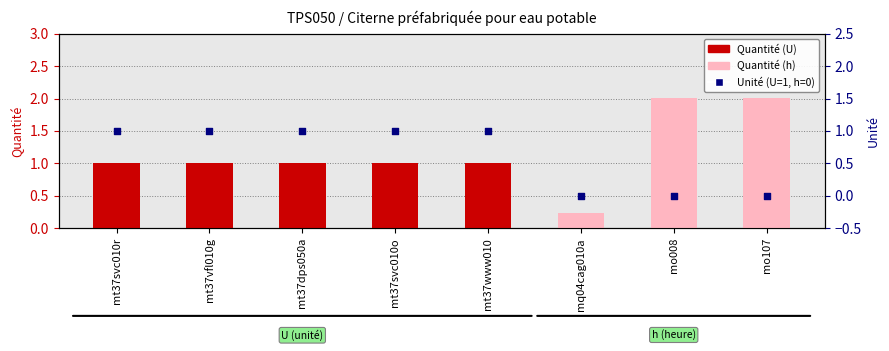

Is the value of Unité (U=1, h=0) at mt37vfl010g greater than the value of Quantité at mt37vfl010g?

No